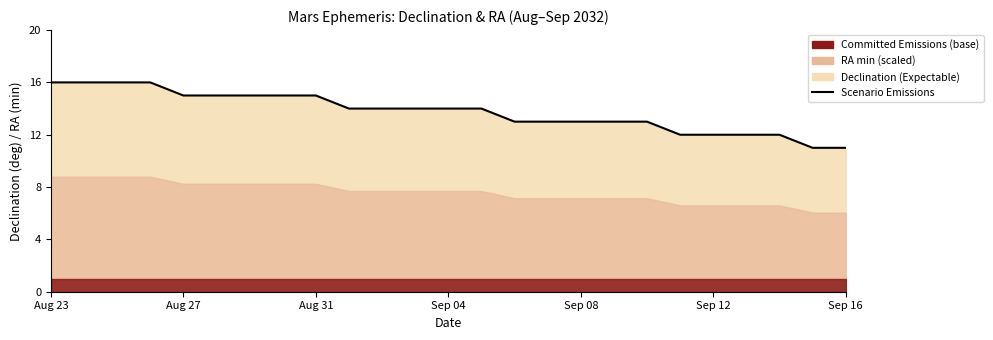

What is the sum of all values?

344